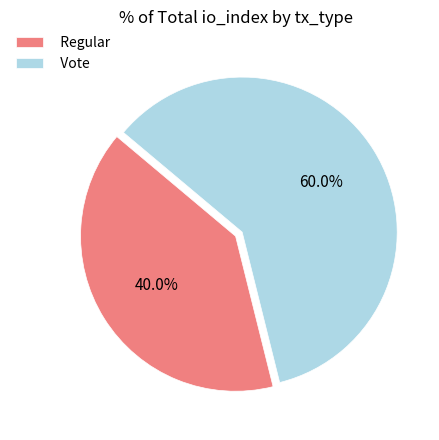

Which category accounts for the majority?

Vote